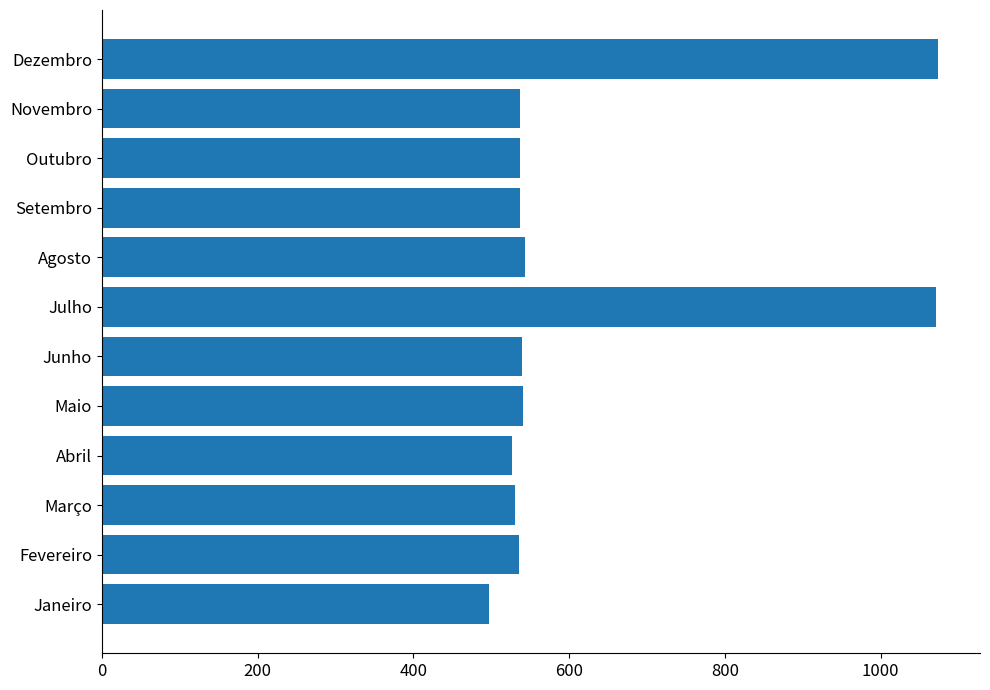

What is the minimum value shown in the chart?

497